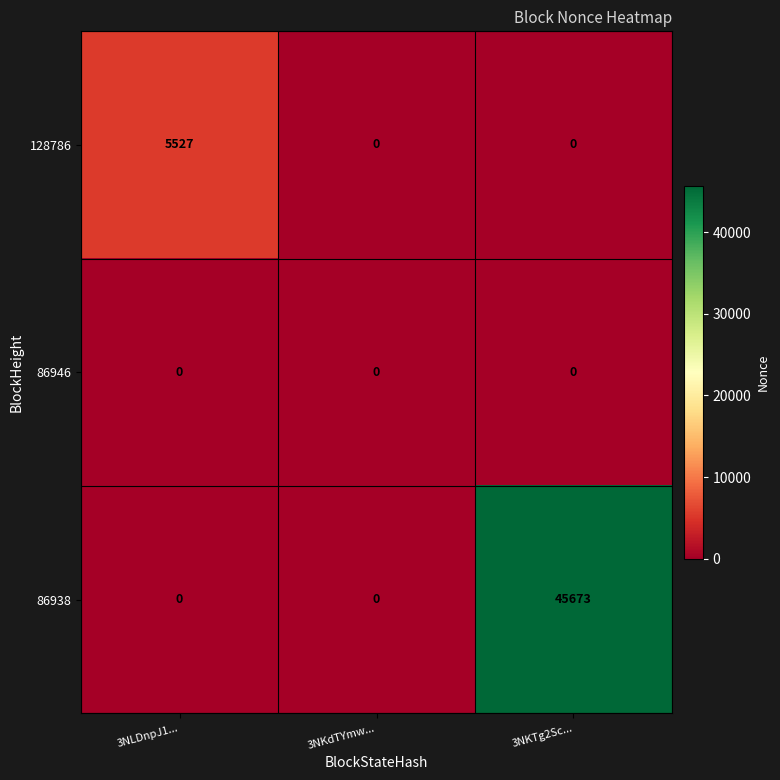

What is the difference between the maximum and second lowest values in the 86938 series?

45673